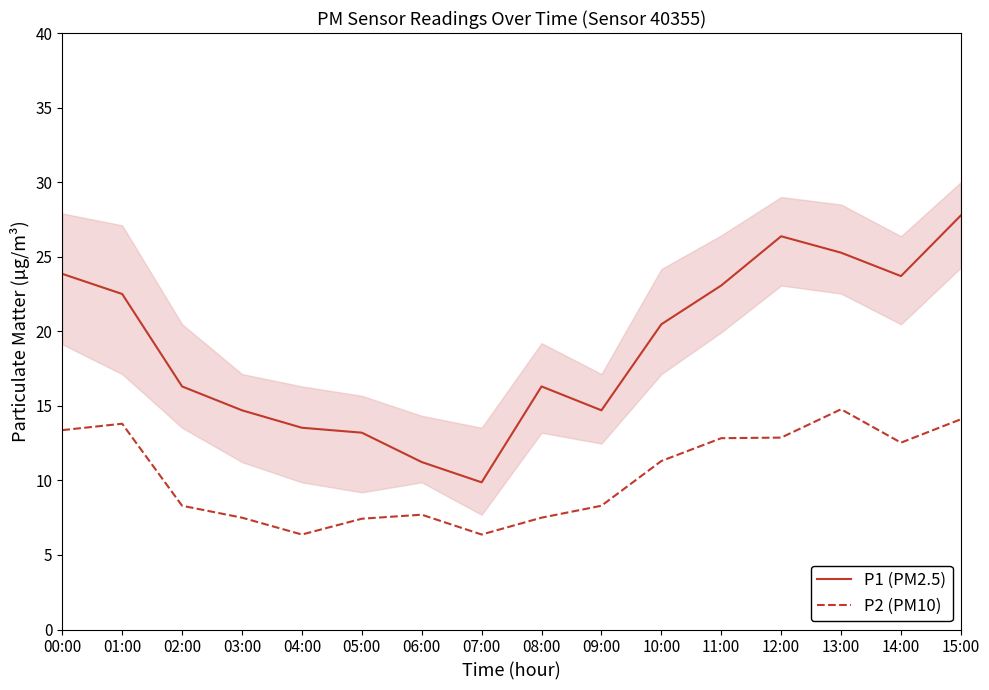

What is the maximum value shown in the chart?

27.8